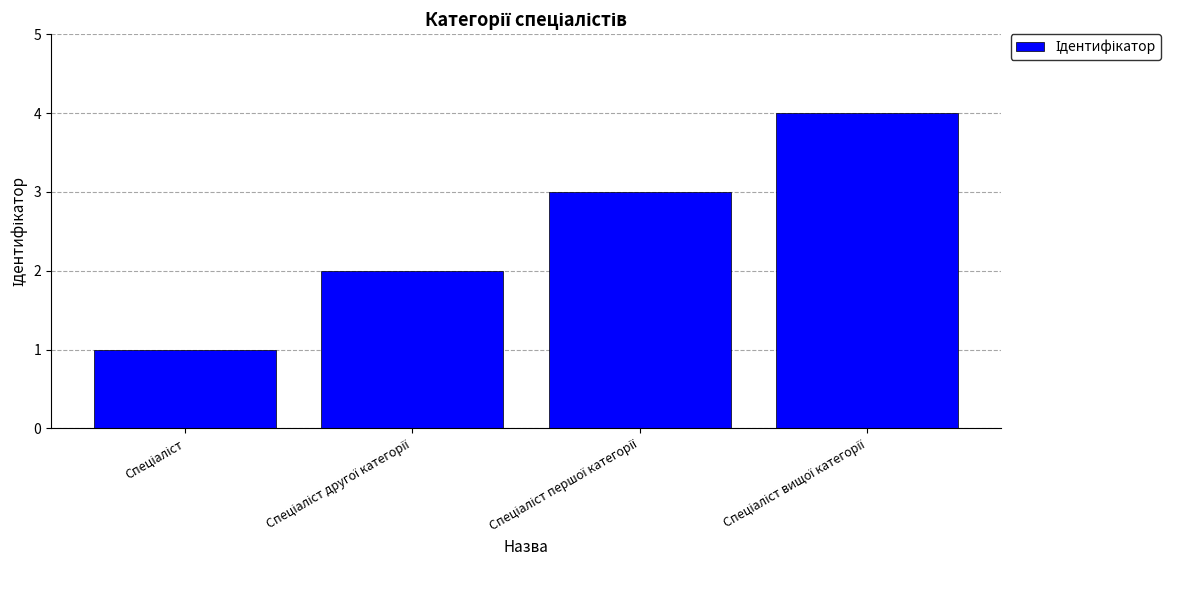

What is the maximum value shown in the chart?

4